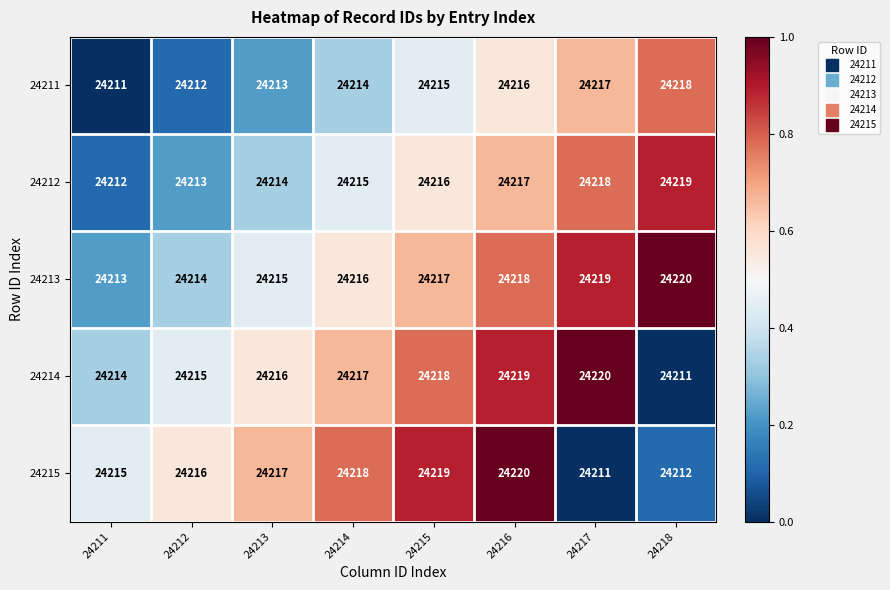

The 24214 series shows 24215 at 24212. True or false?

True